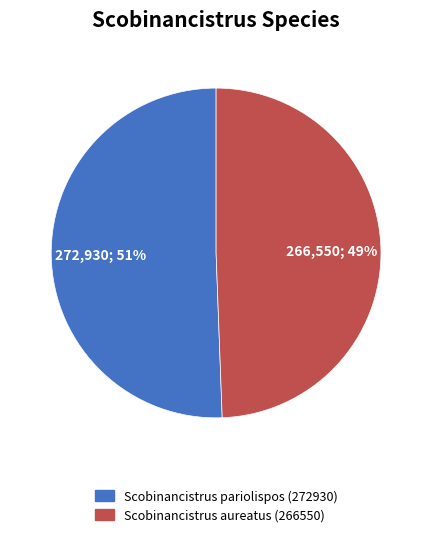

To the nearest percent, what is the combined percentage of Scobinancistrus aureatus (266550) and Scobinancistrus pariolispos (272930)?

100%